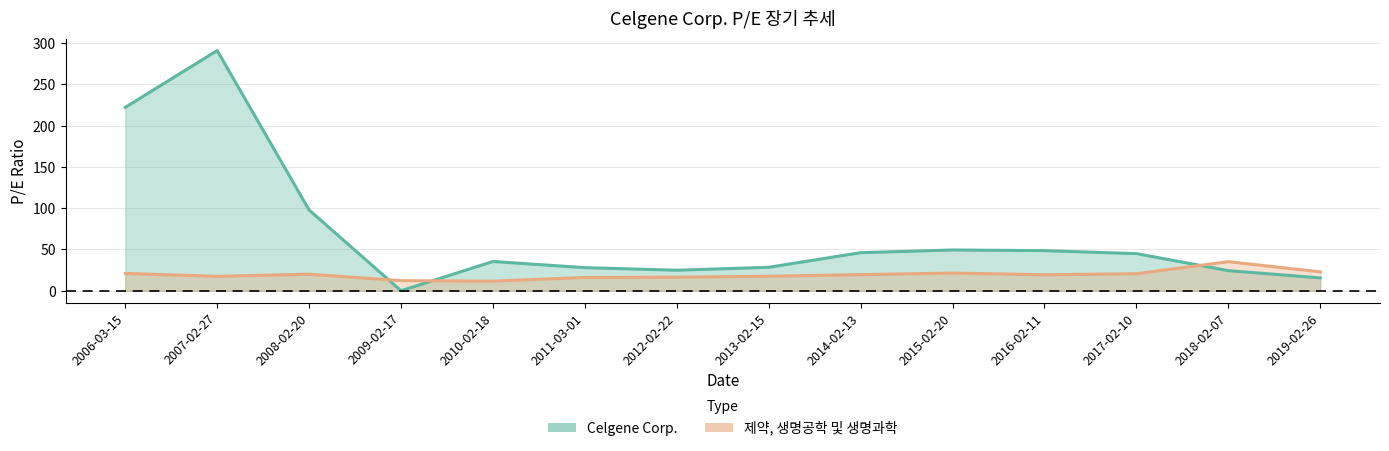

How many values in Celgene Corp. are above zero?

13